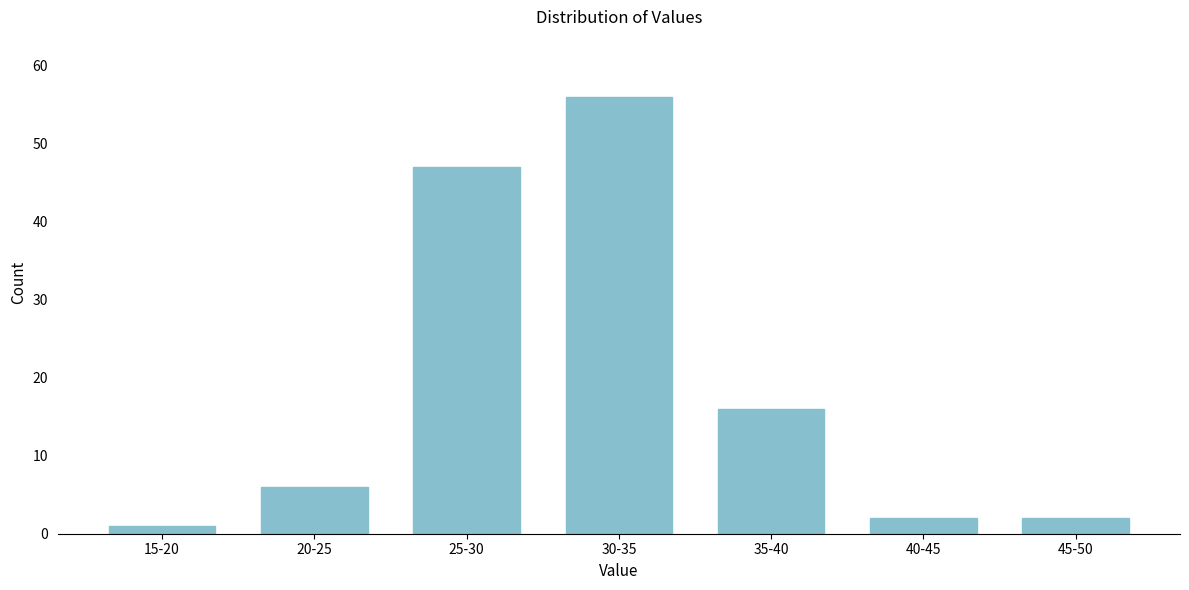

Reading right to left, transcribe all the data shown in this chart.

2	2	16	56	47	6	1